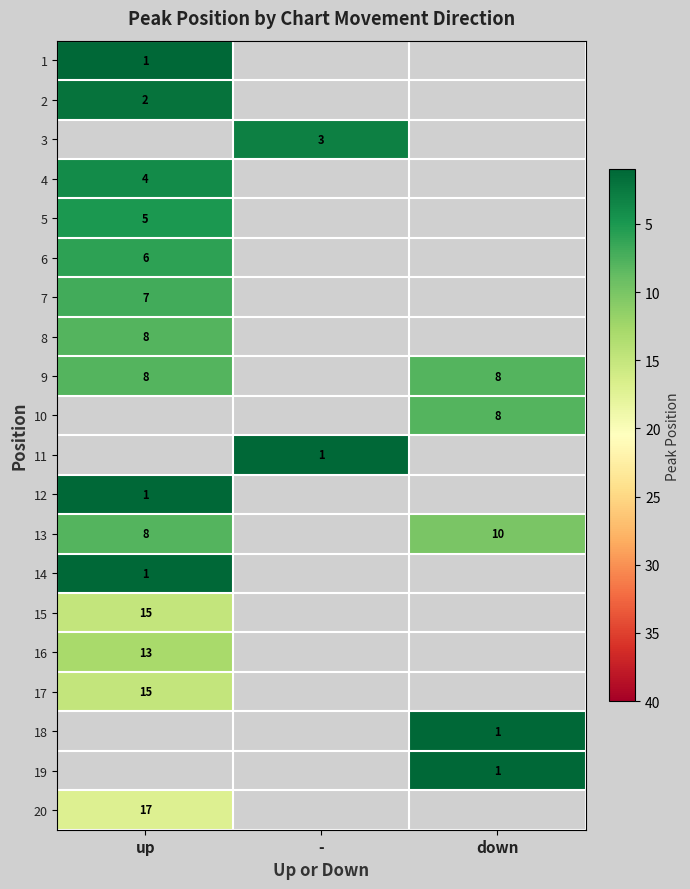

How many data points does each series have?

3